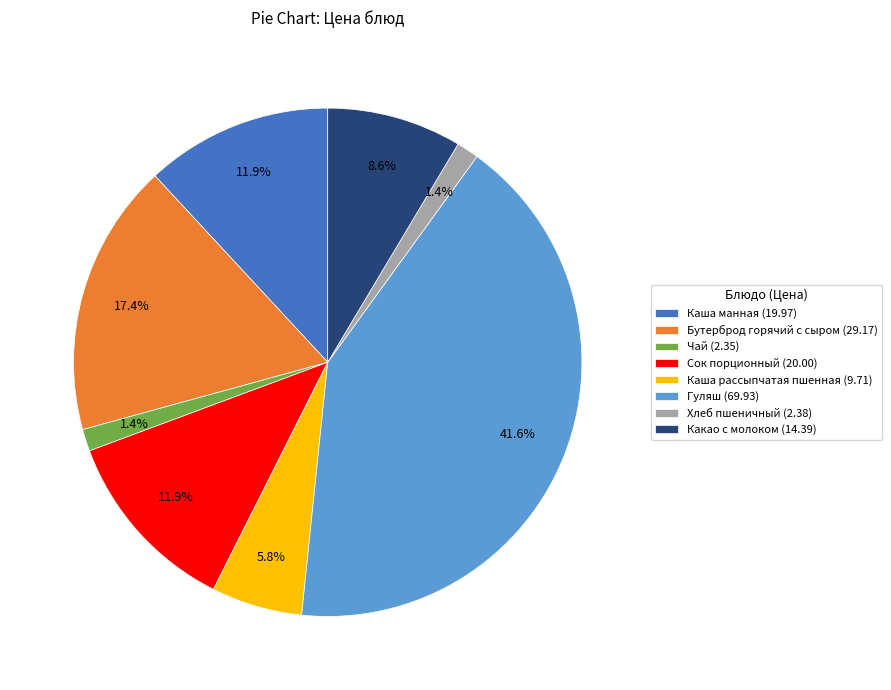

Between Чай and Бутерброд горячий с сыром, which is larger?

Бутерброд горячий с сыром